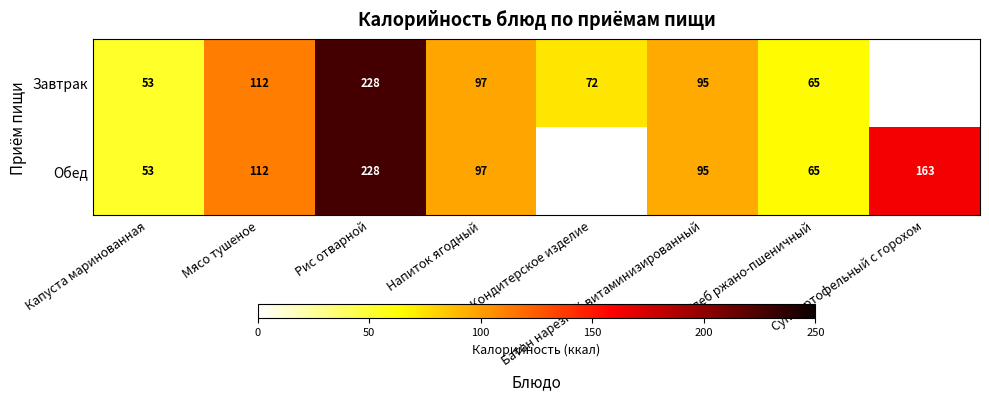

At which category is the sum across all series the highest?

Рис отварной